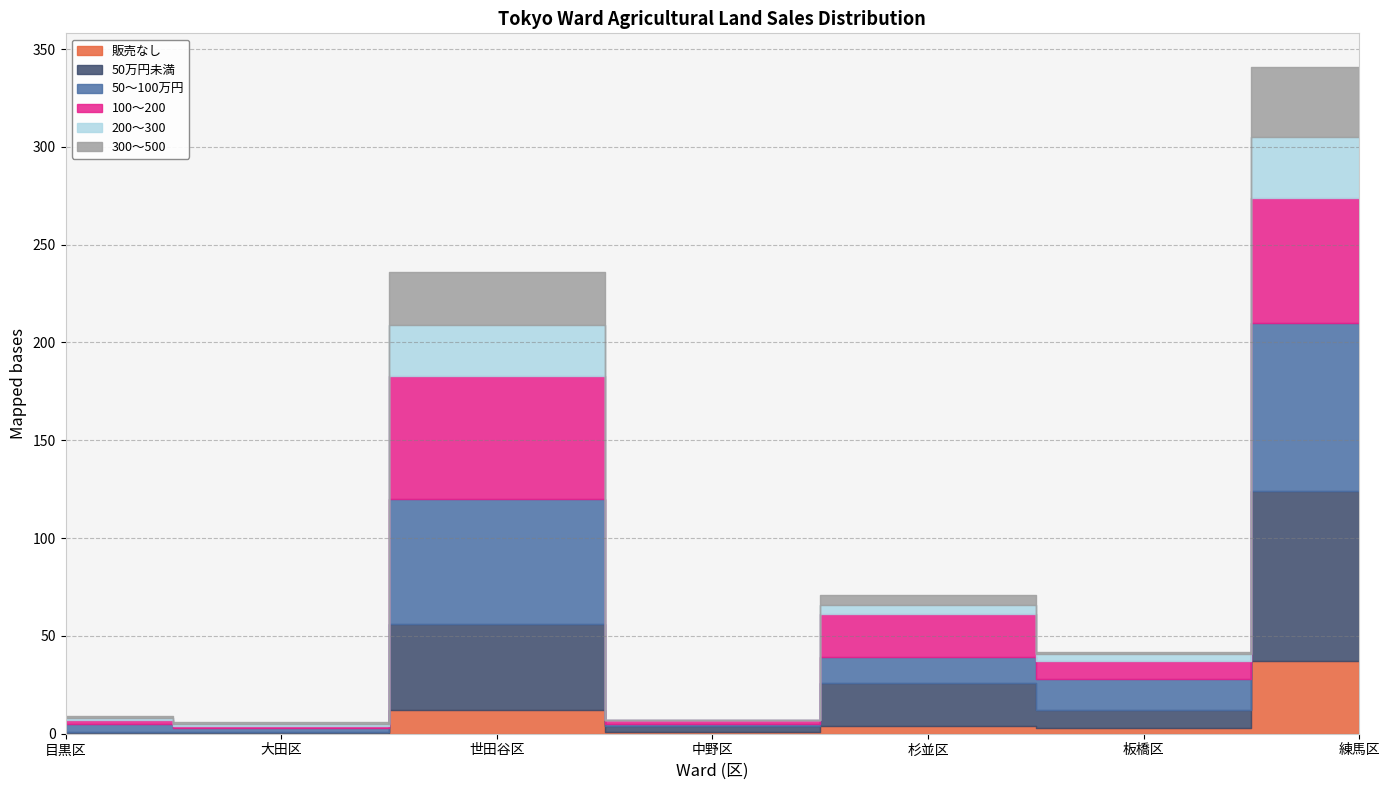

True or false: 50～100万円 has more than 0 points higher than both neighbors.

True